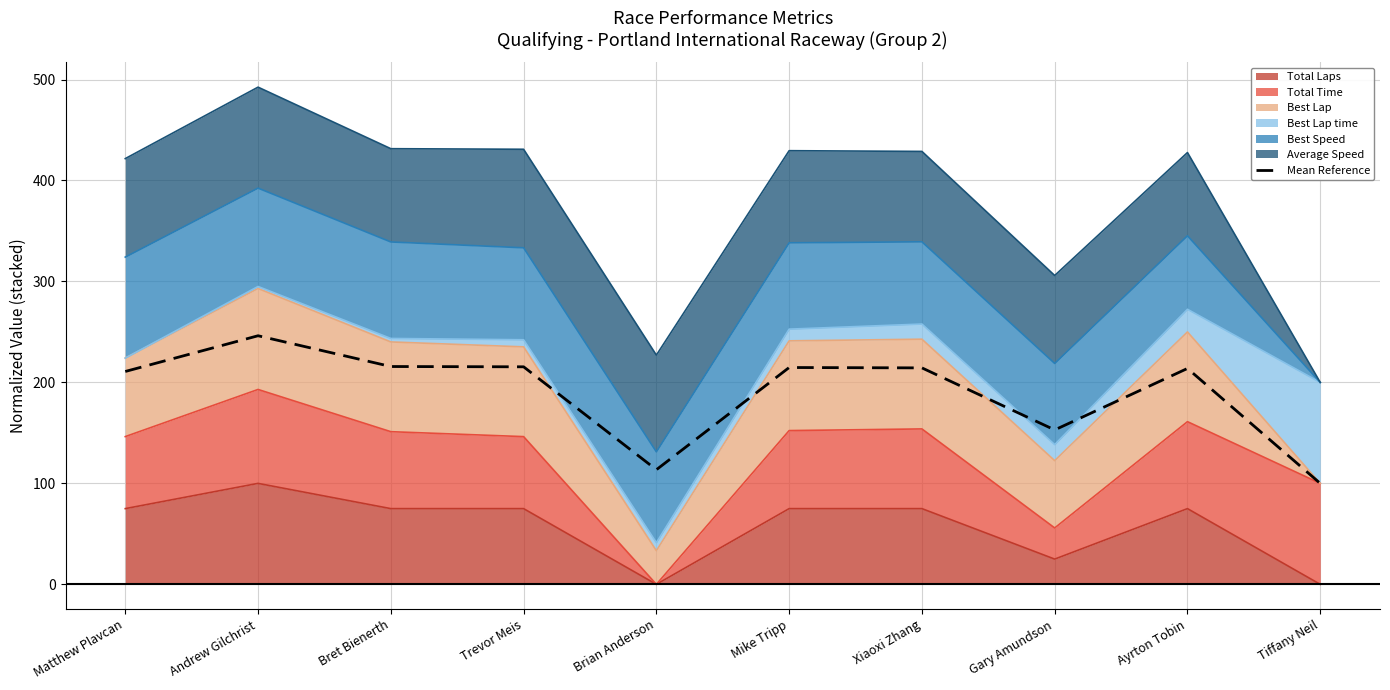

What is the value of the 4th point from the left?

215.5